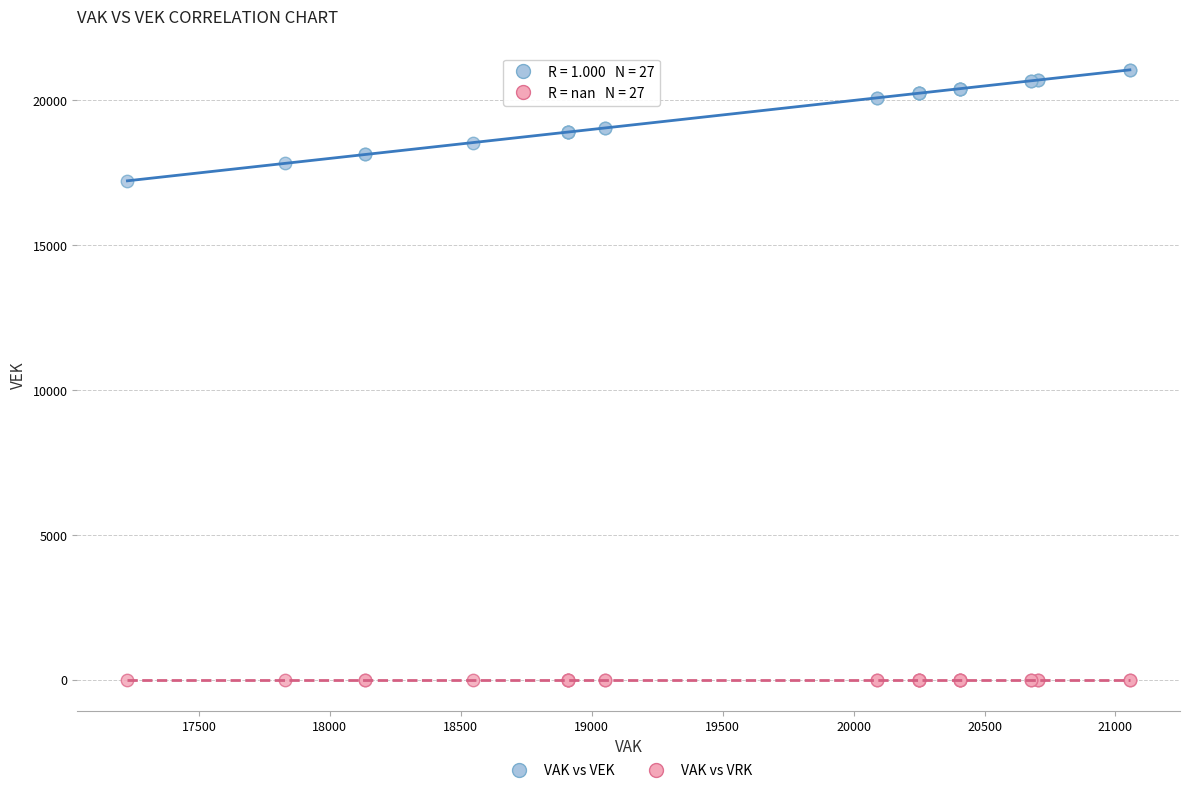

Across all series, what Y value is closest to 10527?

17227